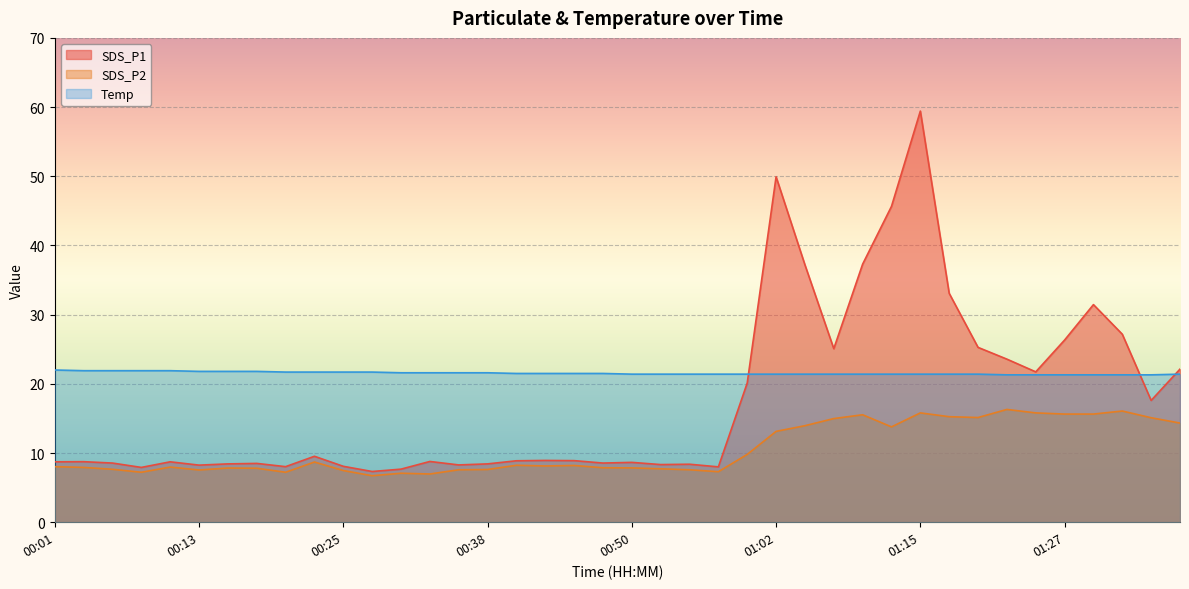

What is the highest value of the SDS_P1 series?

59.4